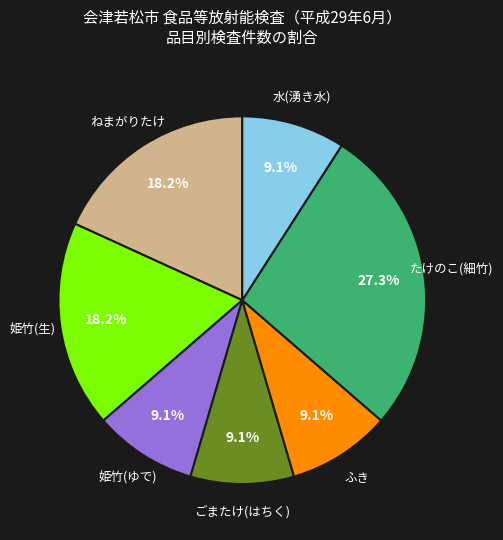

Is there any slice that represents more than half of the pie?

No